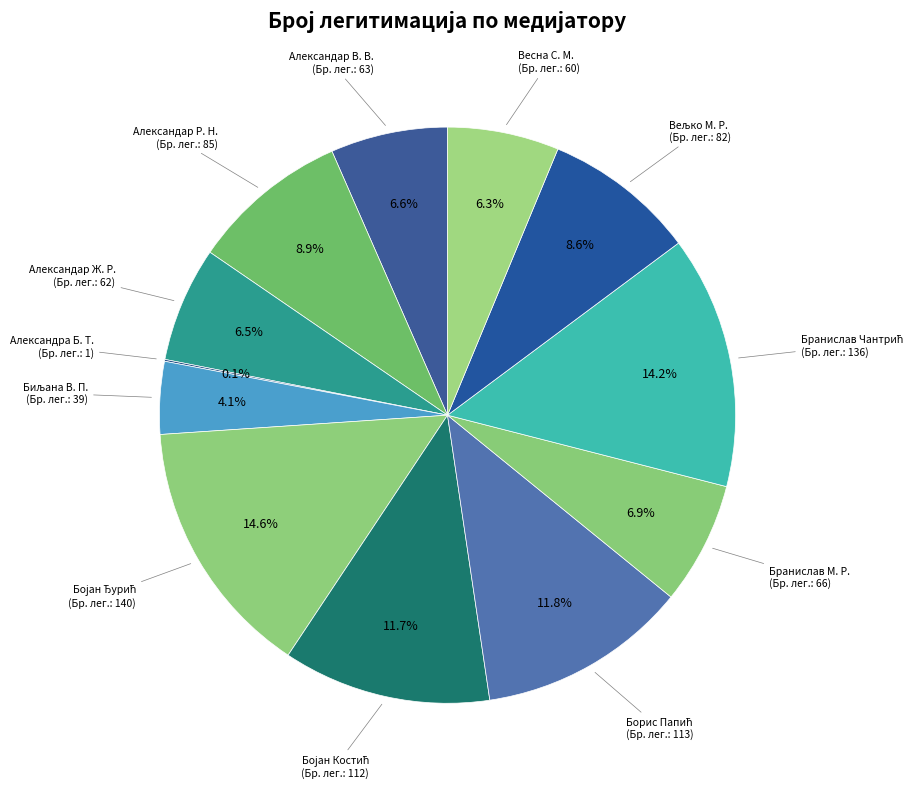

How many segments does this pie chart have?

12